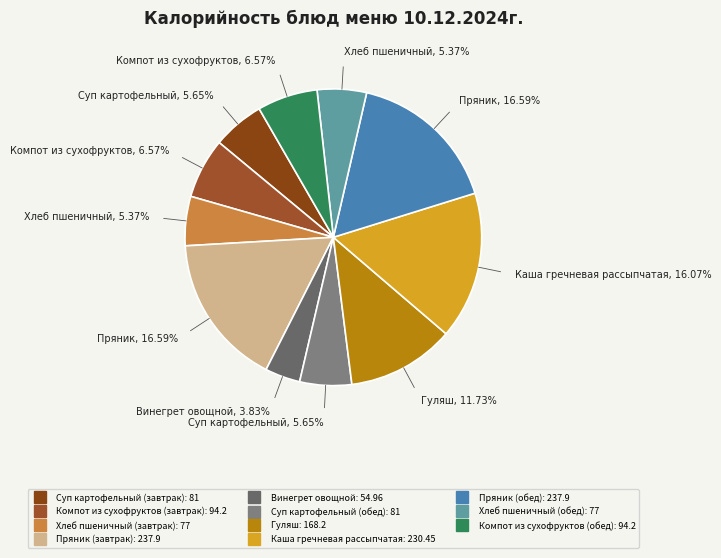

How much of the chart is everything except Суп картофельный (обед)?

94.4%